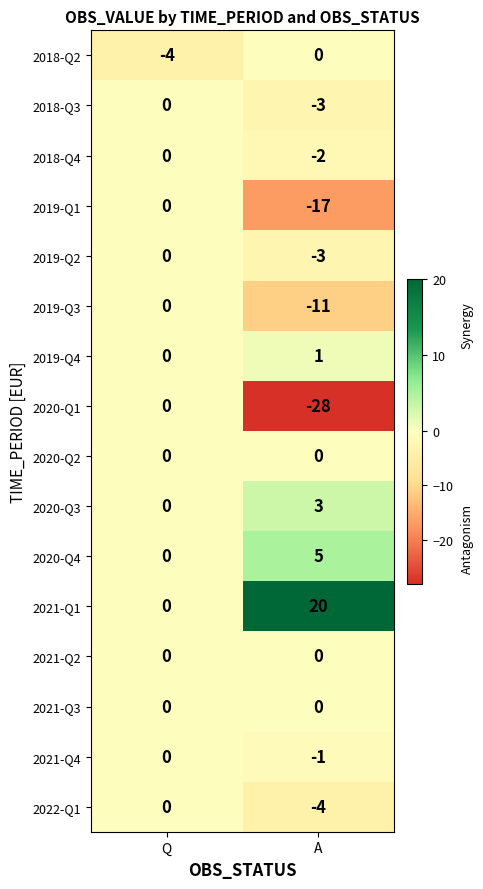

Rank the categories by 2021-Q4 value from lowest to highest.

A, Q